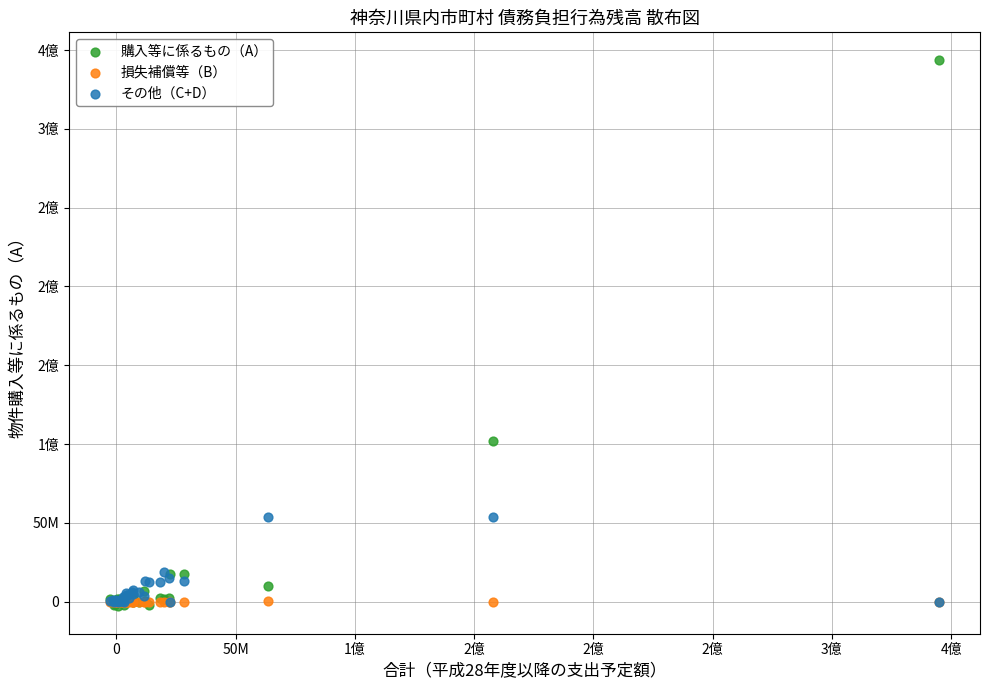

What are all the series names shown in the legend?

購入等に係るもの（A）, 損失補償等（B）, その他（C+D）